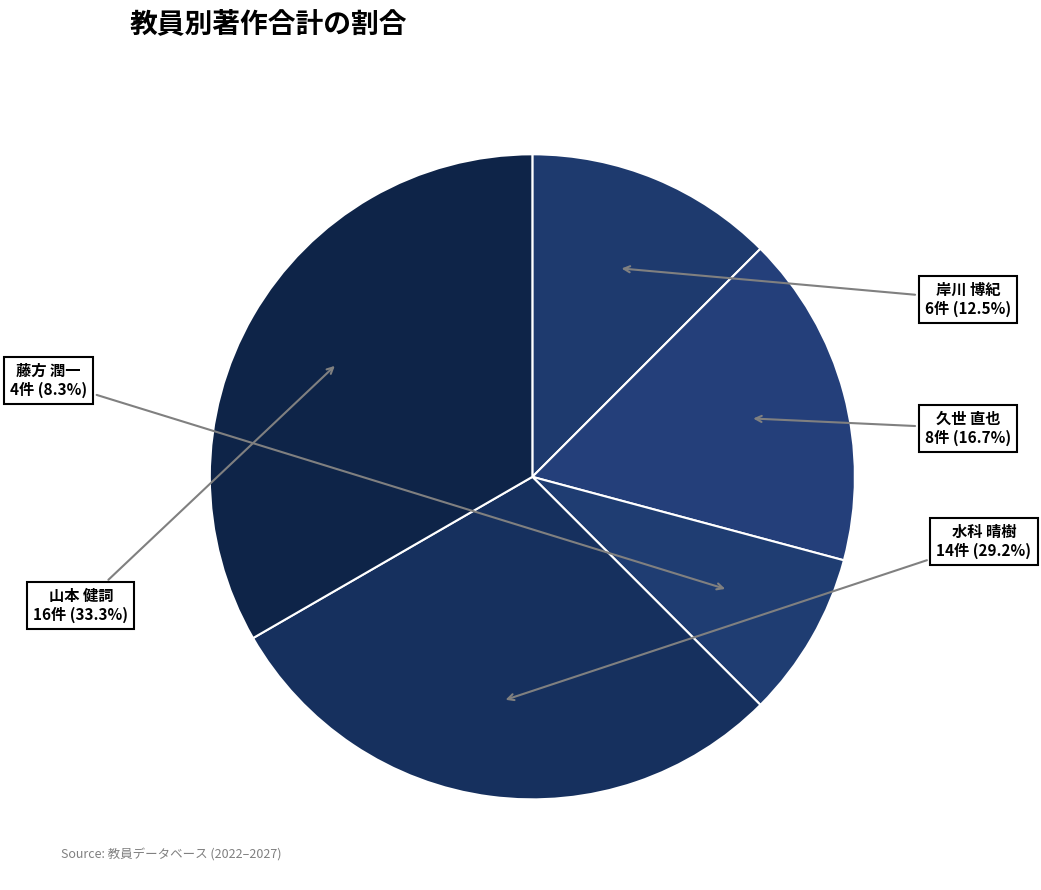

Approximately how many times larger is the value at 水科 晴樹 compared to 岸川 博紀?

2.3